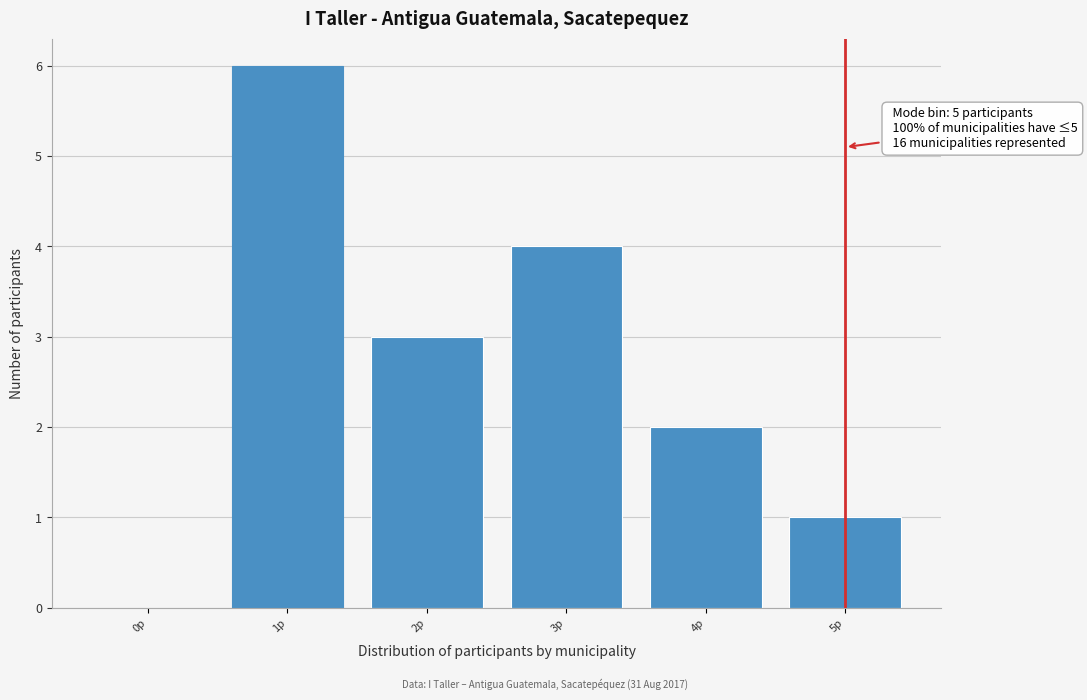

Reading left to right, list all the values displayed in this chart.

0p=0	1p=6	2p=3	3p=4	4p=2	5p=1